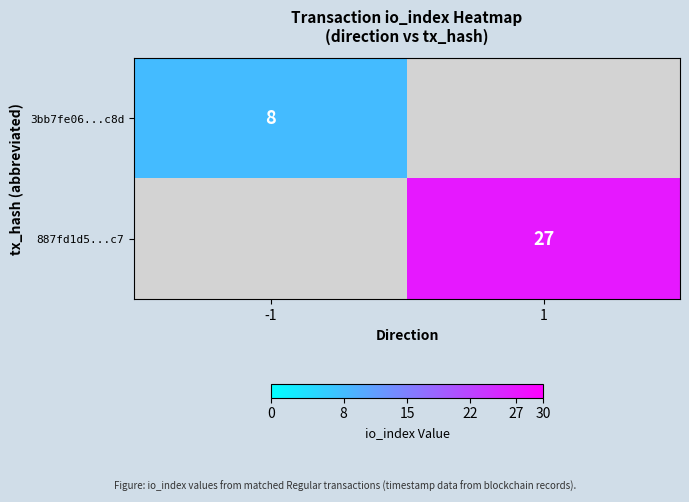

True or false: 887fd1d5...c7 has a value of 27 at 1.

True